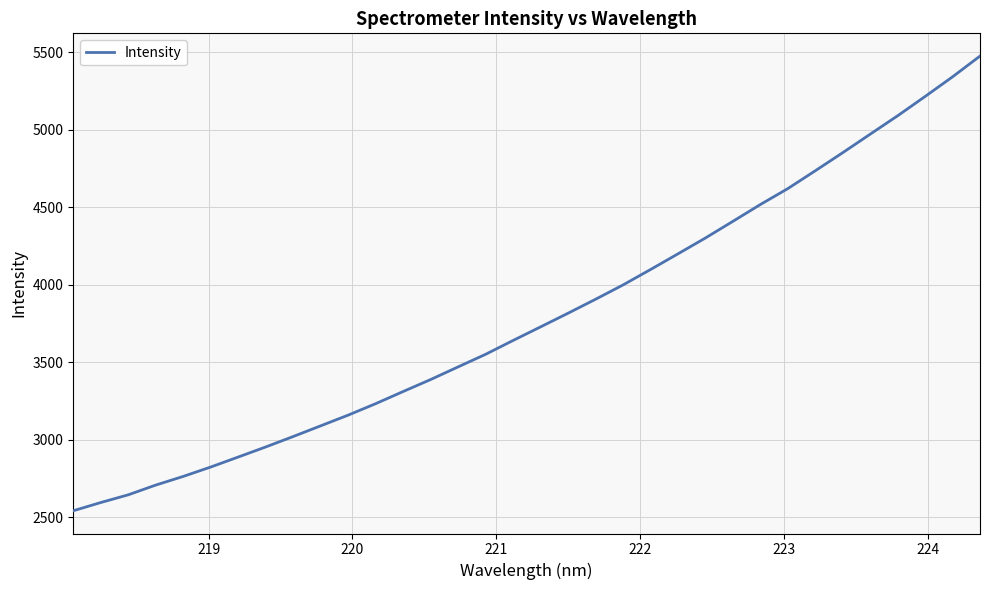

Does the chart have visible grid lines?

Yes